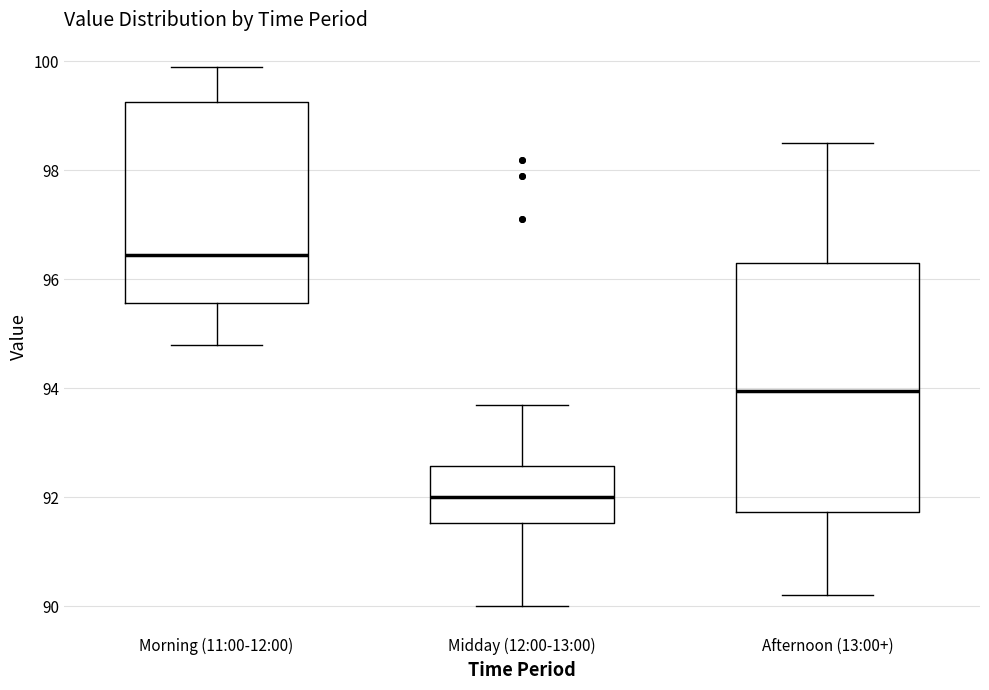

Reading left to right, transcribe this box plot: for each box, give where its median line is, the range the box spans, and where its two whiskers end, as read against the y-axis. The values are not printed on the chart, so give them approximately, as read against the axis.

Morning (11:00-12:00): median 96.4, box 95.6 to 99.2, whiskers 94.8 to 100.0
Midday (12:00-13:00): median 92.0, box 91.6 to 92.6, whiskers 90.0 to 93.8
Afternoon (13:00+): median 94.0, box 91.8 to 96.4, whiskers 90.2 to 98.6